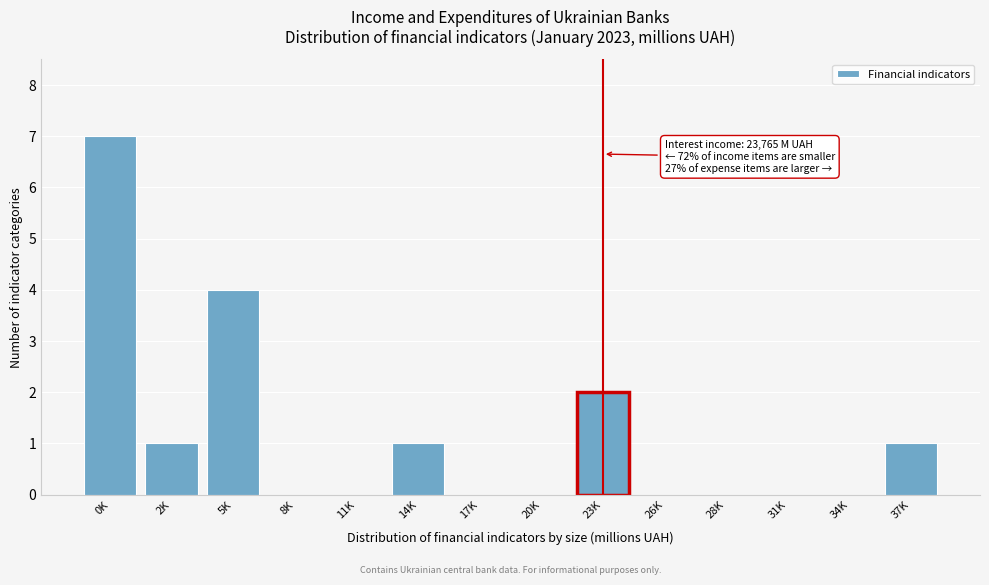

Reading left to right, what are all the values shown in this chart?

0K=7	2K=1	5K=4	8K=0	11K=0	14K=1	17K=0	20K=0	23K=2	26K=0	28K=0	31K=0	34K=0	37K=1